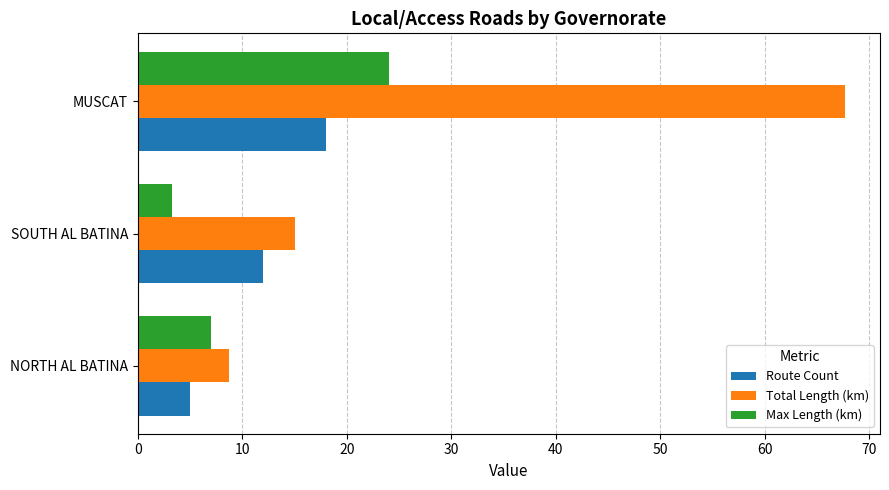

Rank the series by their maximum value, from lowest to highest.

Route Count, Max Length (km), Total Length (km)